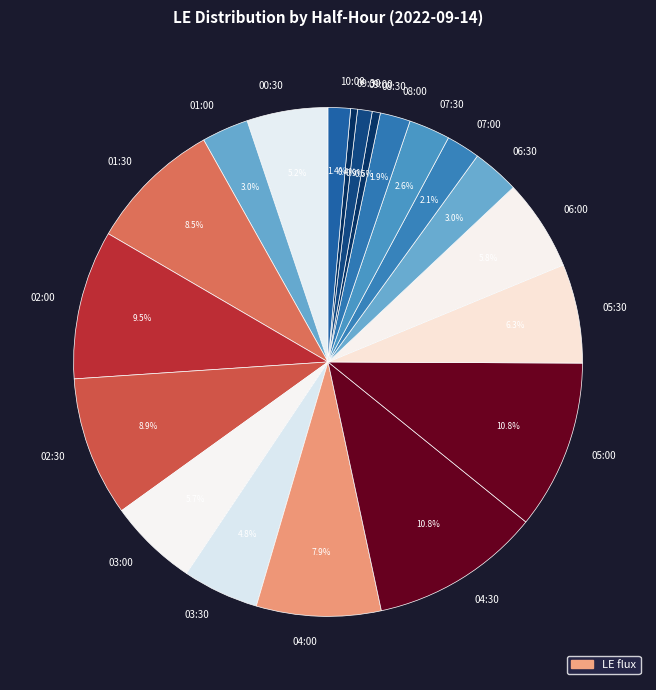

Which slice is the largest?

04:30